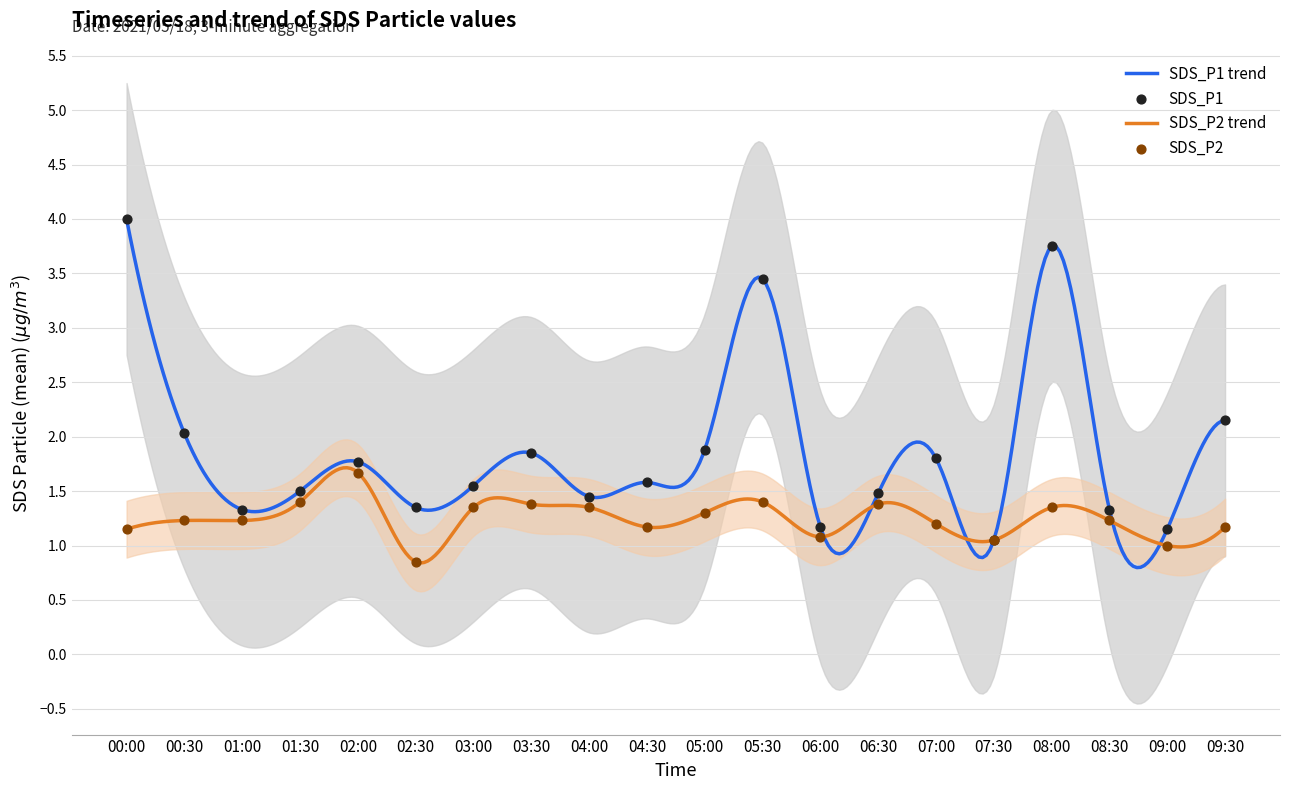

What is the maximum value for SDS_P1 trend?

4.0